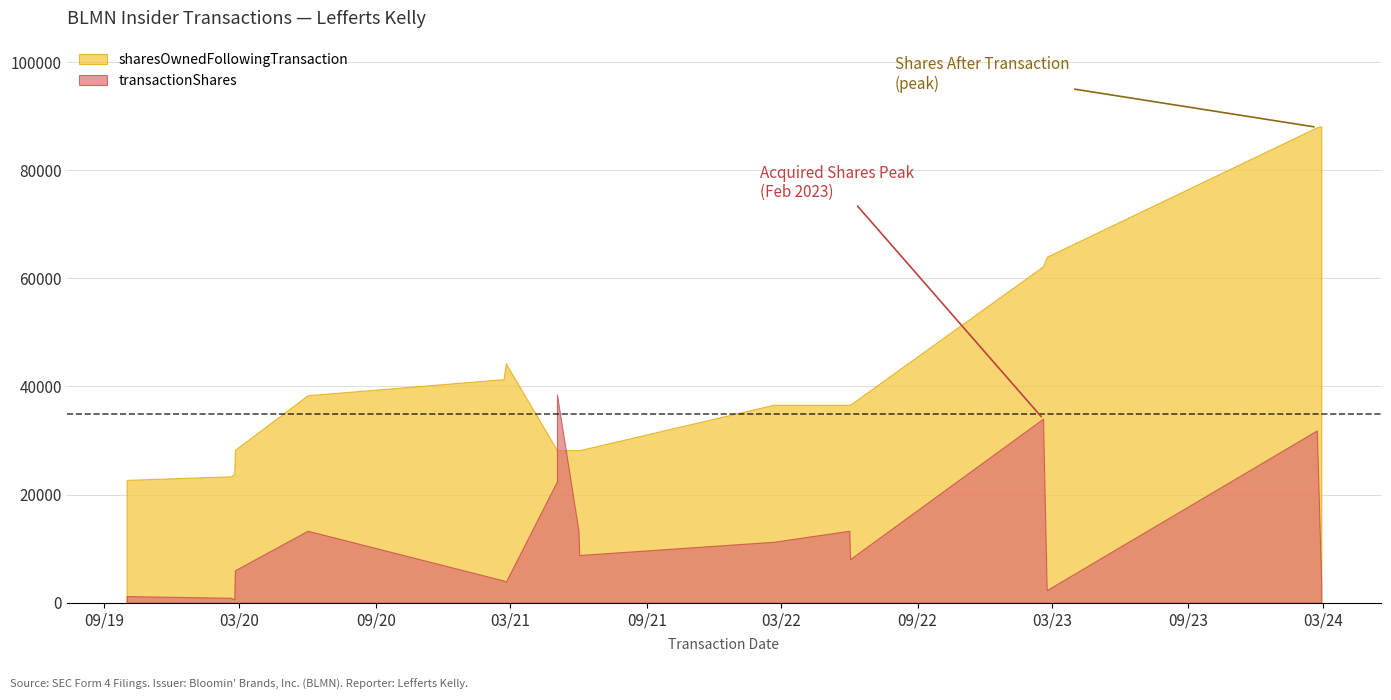

How many categories are shown in the chart?

18